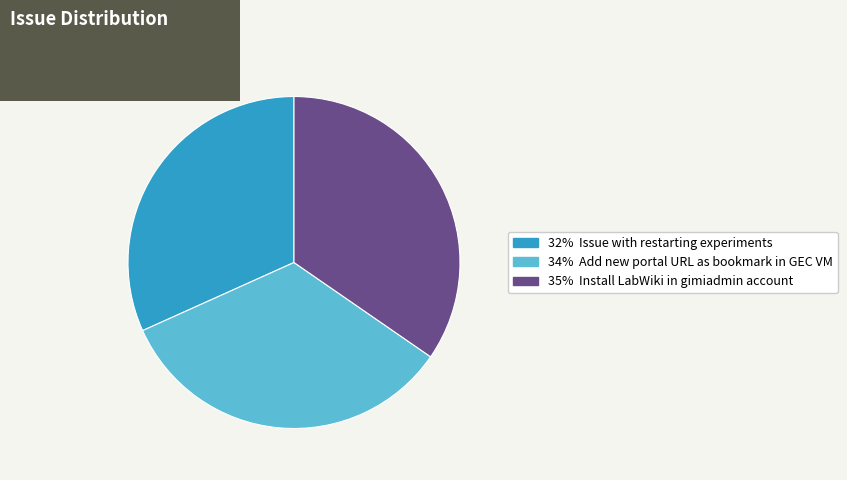

Does any single category account for the majority?

No